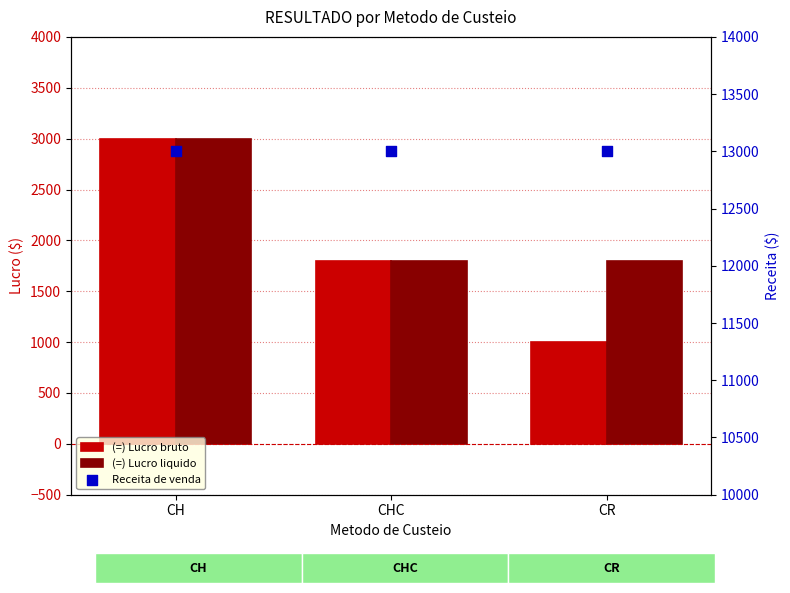

Is the value of (=) Lucro liquido at CHC greater than the value of (=) Lucro bruto at CR?

Yes